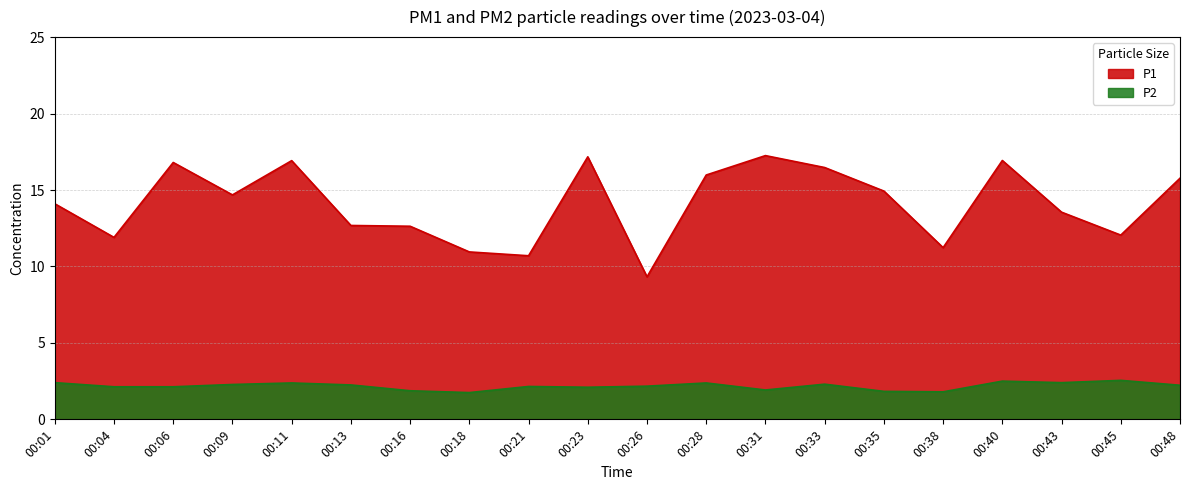

At which category is the sum across all series the highest?

00:40